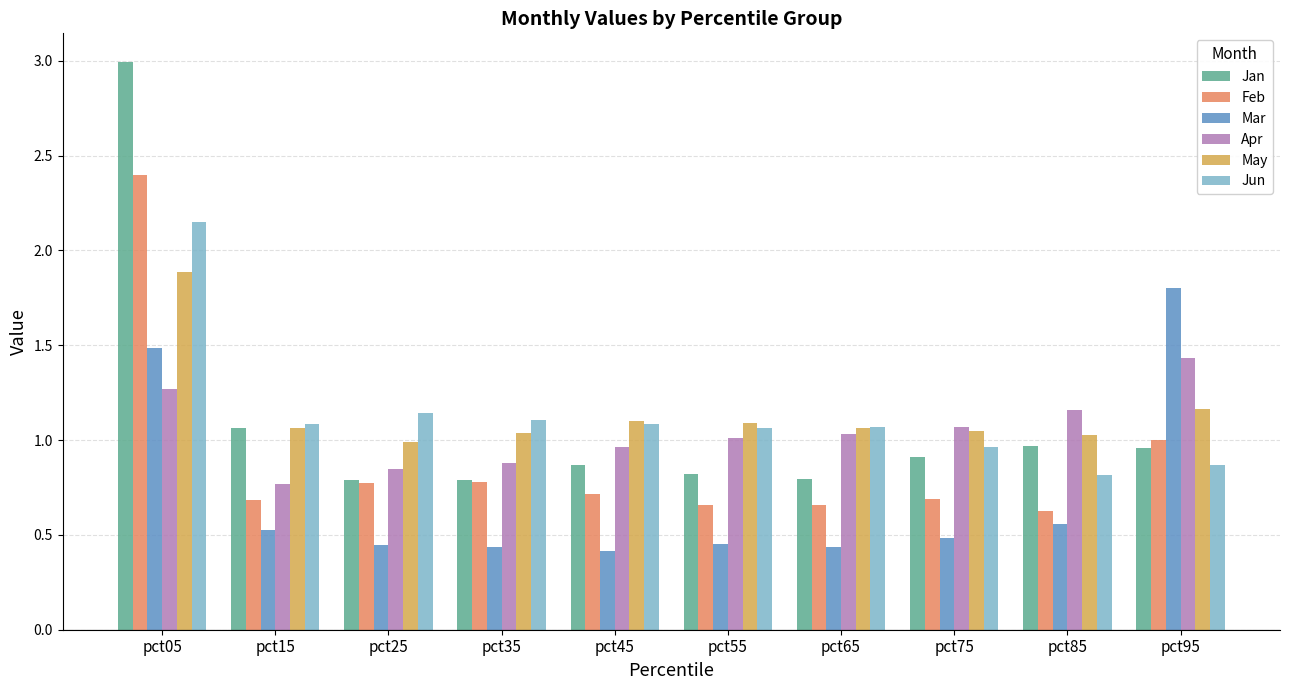

What are all the series names shown in the legend?

Jan, Feb, Mar, Apr, May, Jun